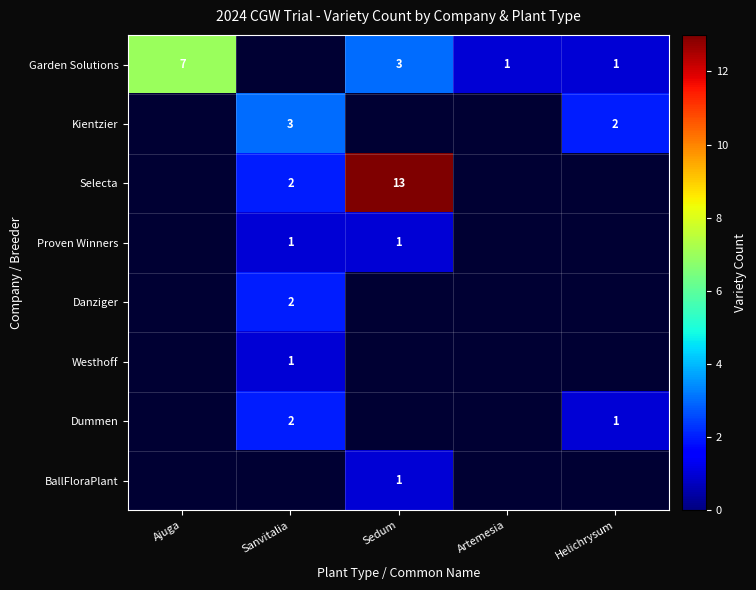

The value of Garden Solutions at Helichrysum is 0.3. True or false?

False